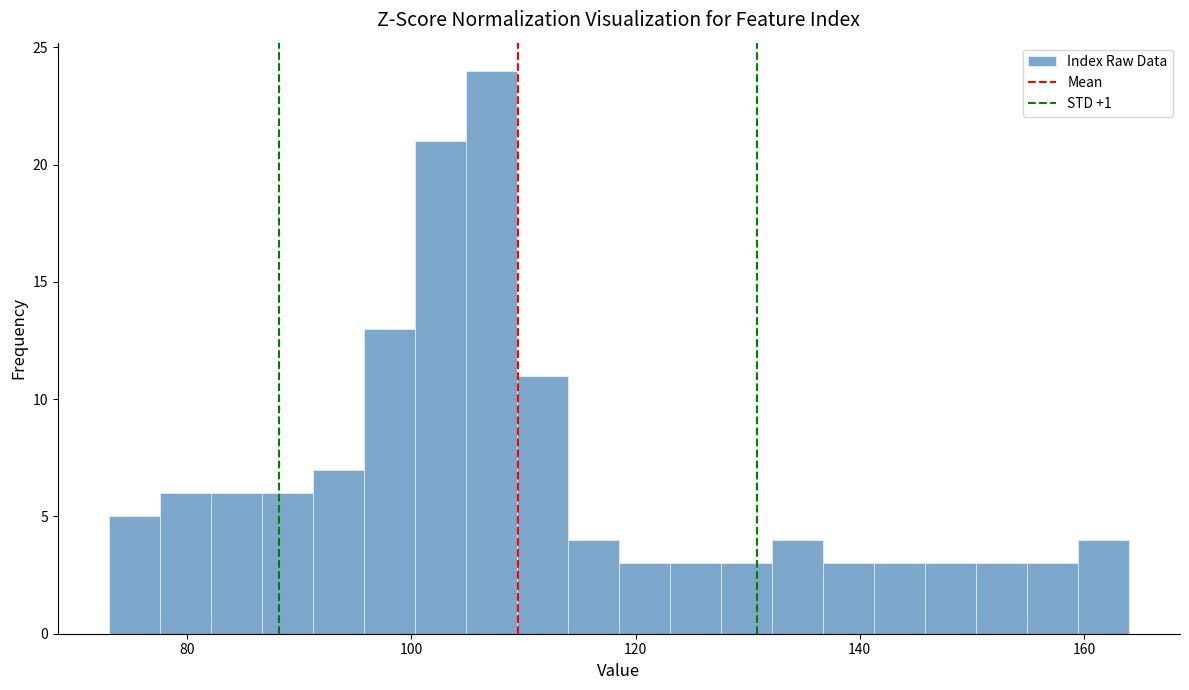

Read against the x-axis, roughly where is the centre of the tallest bar?

108